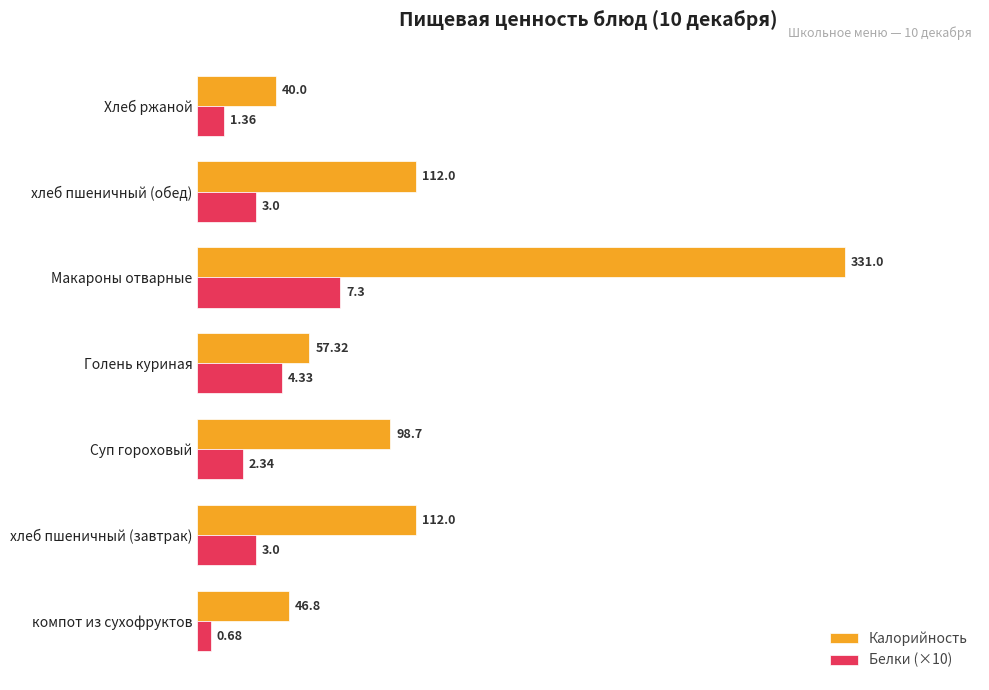

At which category is the sum across all series the highest?

Макароны отварные